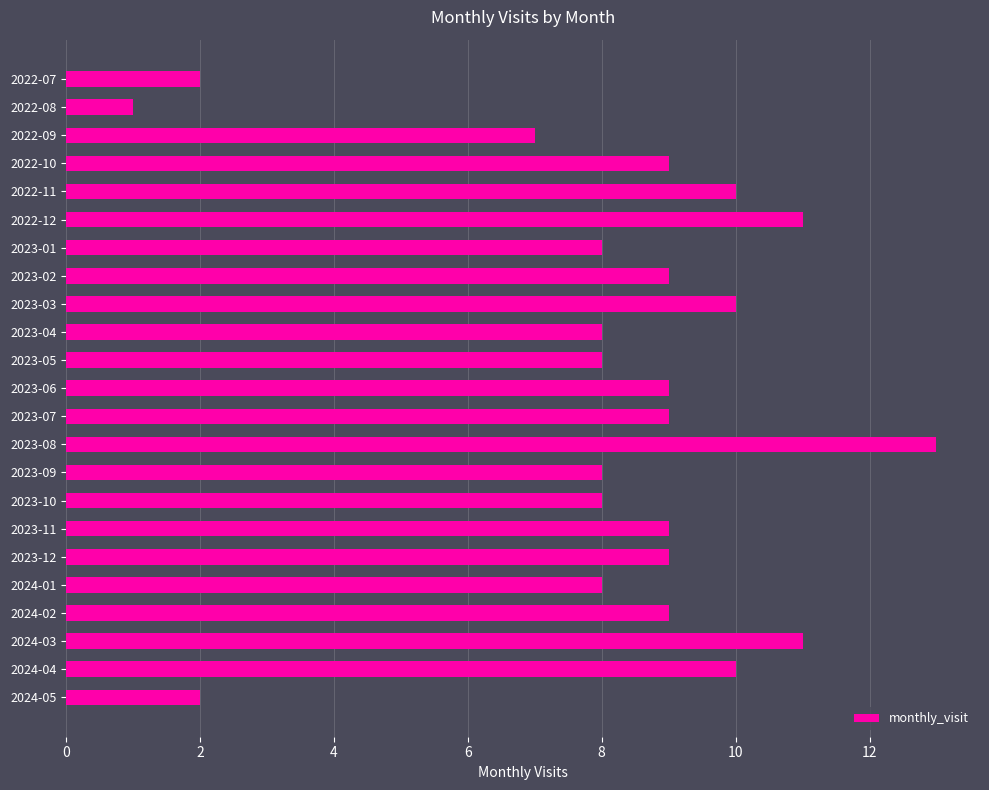

Does the chart contain any negative values?

No